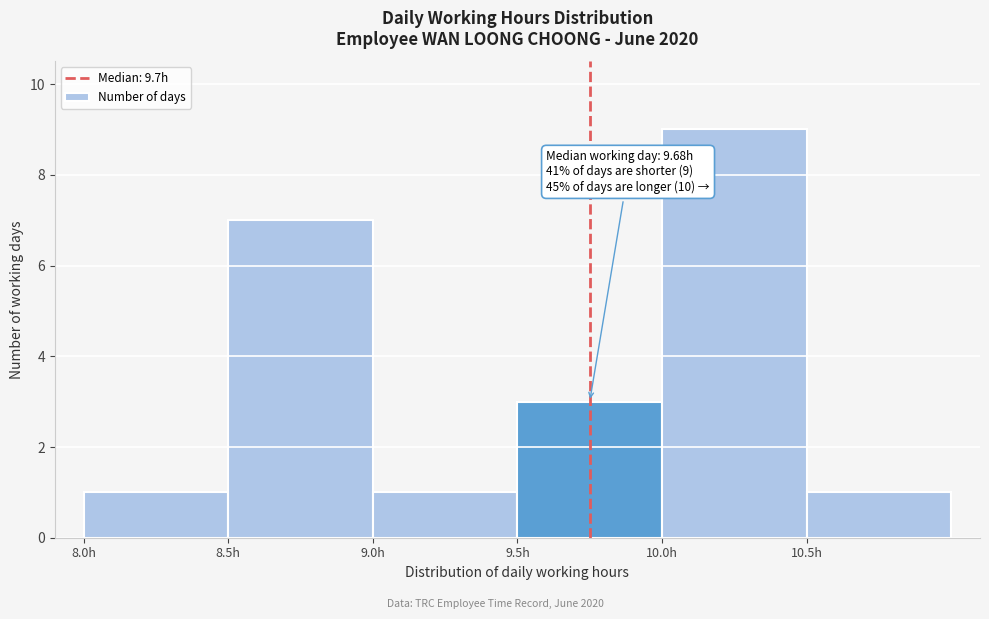

Which range on the x-axis has the tallest bar?

10.0 to 10.5